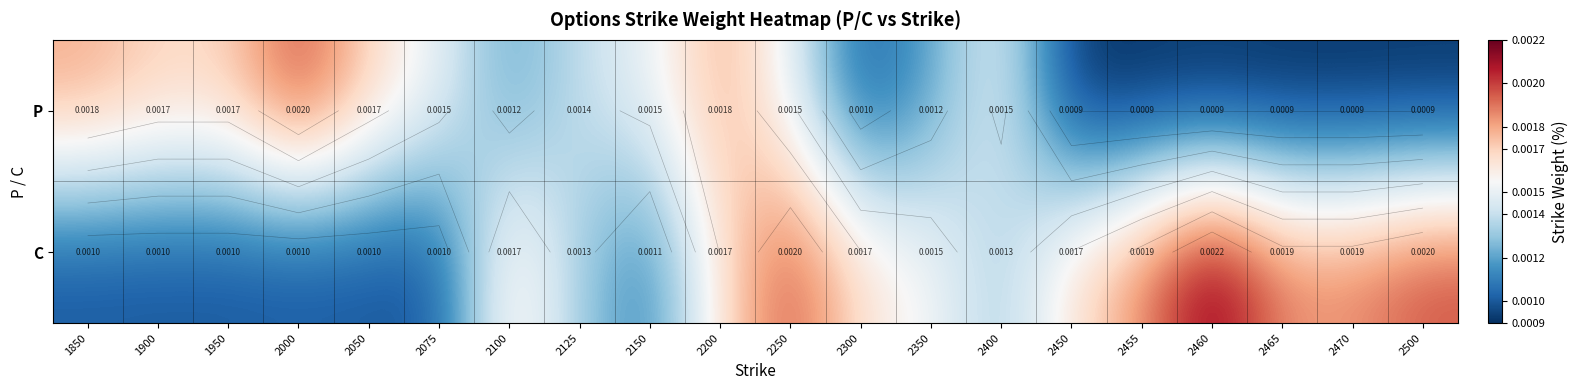

How many data points does each series have?

20